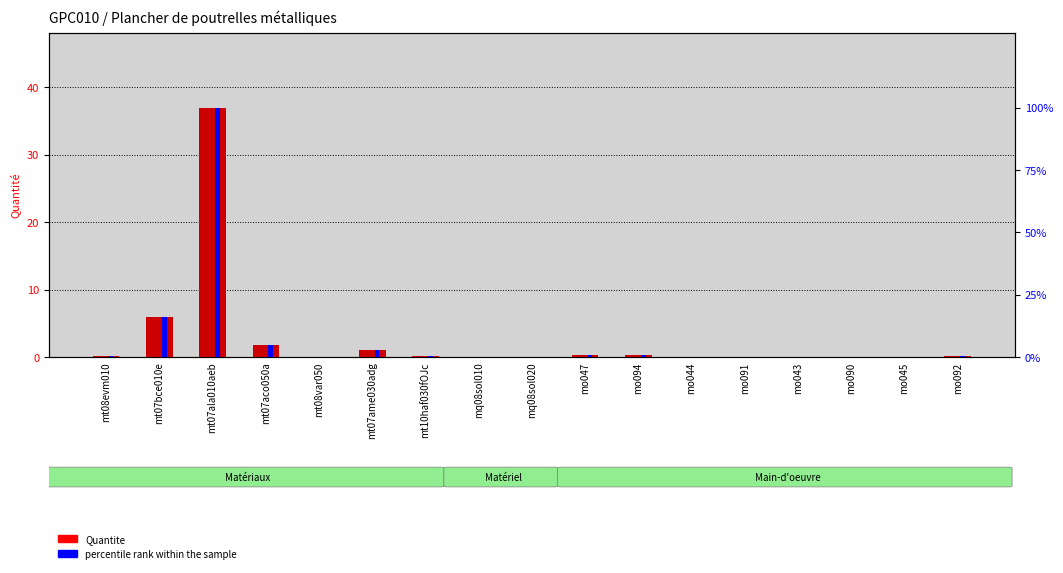

What is the total value across all series at mt08evm010?

0.4